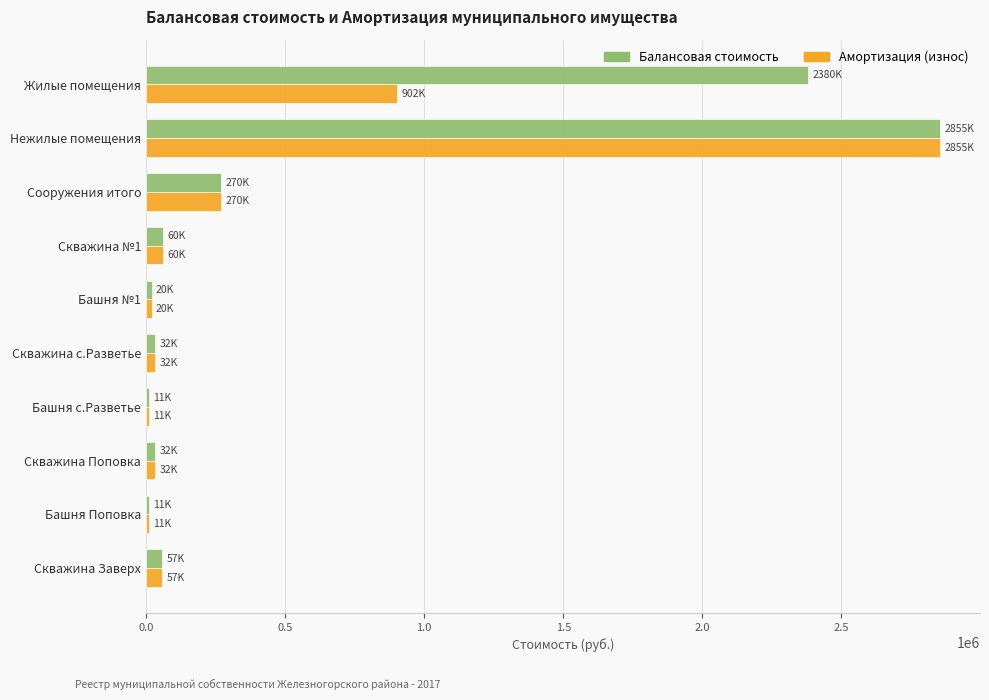

What is the difference between the maximum and minimum values in the Амортизация (износ) series?

2844662